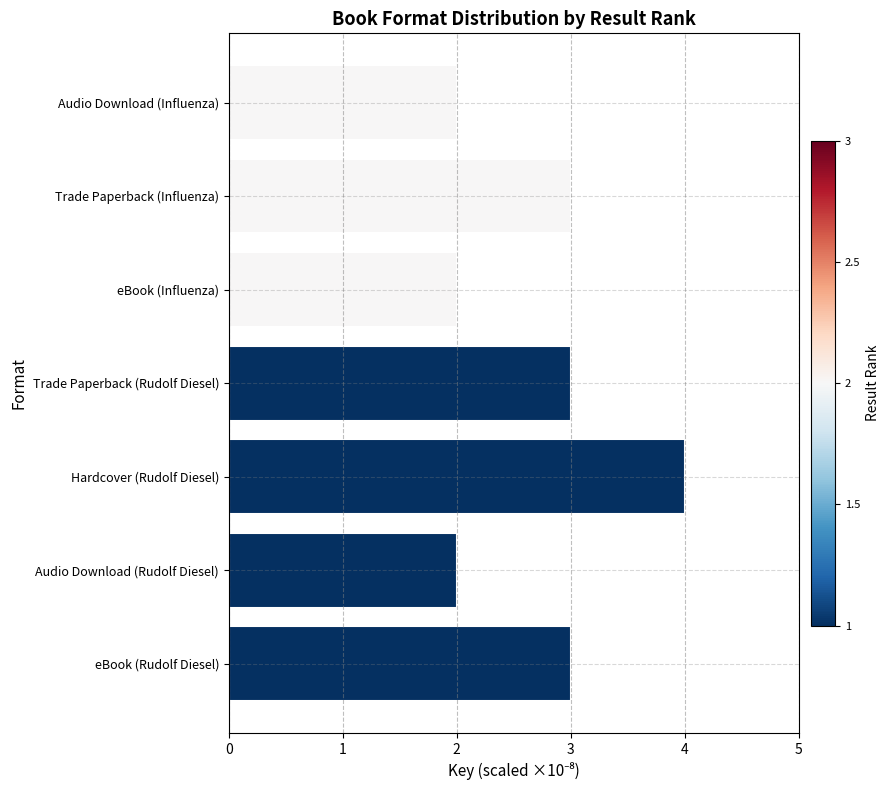

How many series are shown in this chart?

1